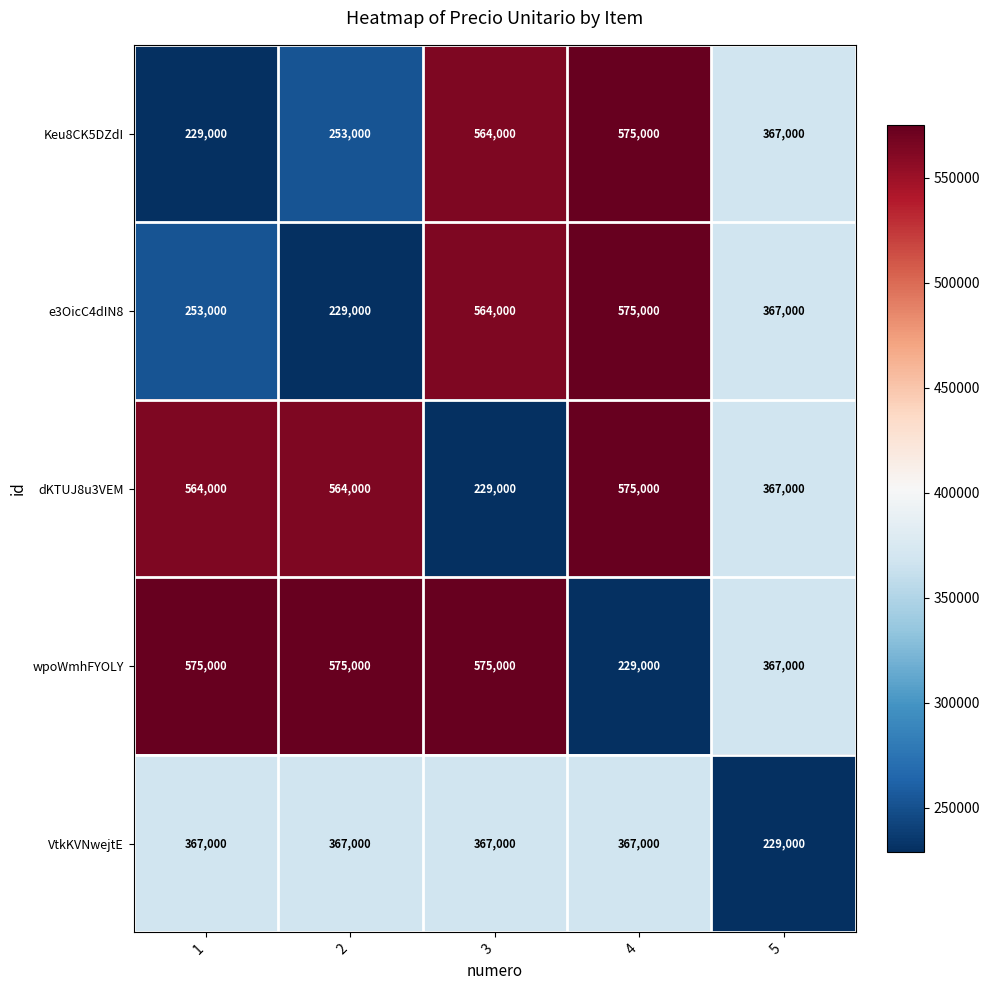

The VtkKVNwejtE series shows 367000 at 3. True or false?

True